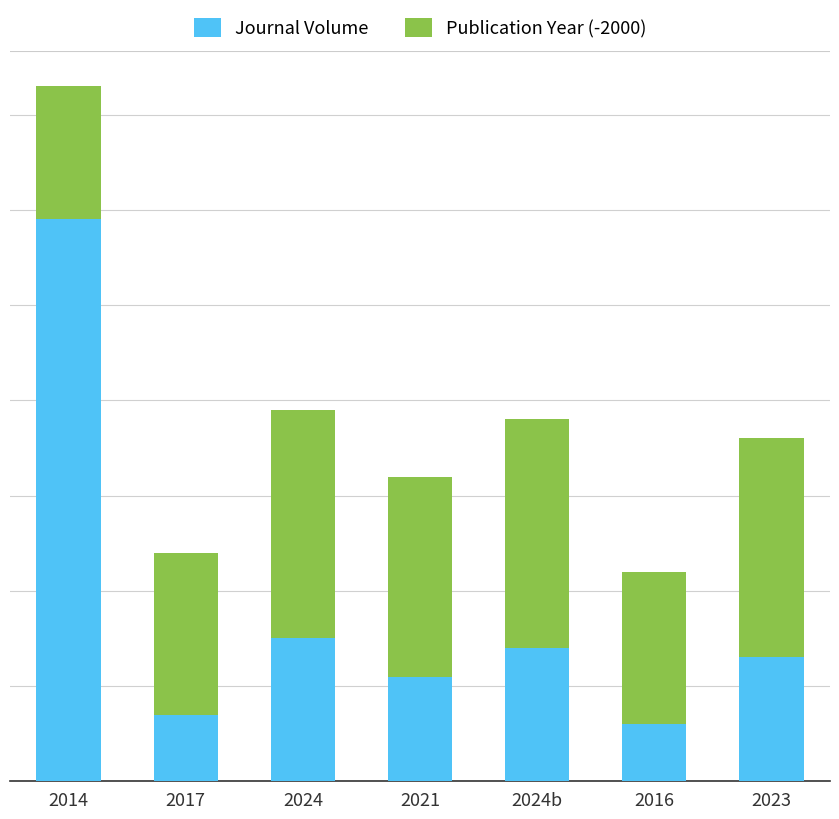

Are the bars grouped side by side (vs. stacked)?

No